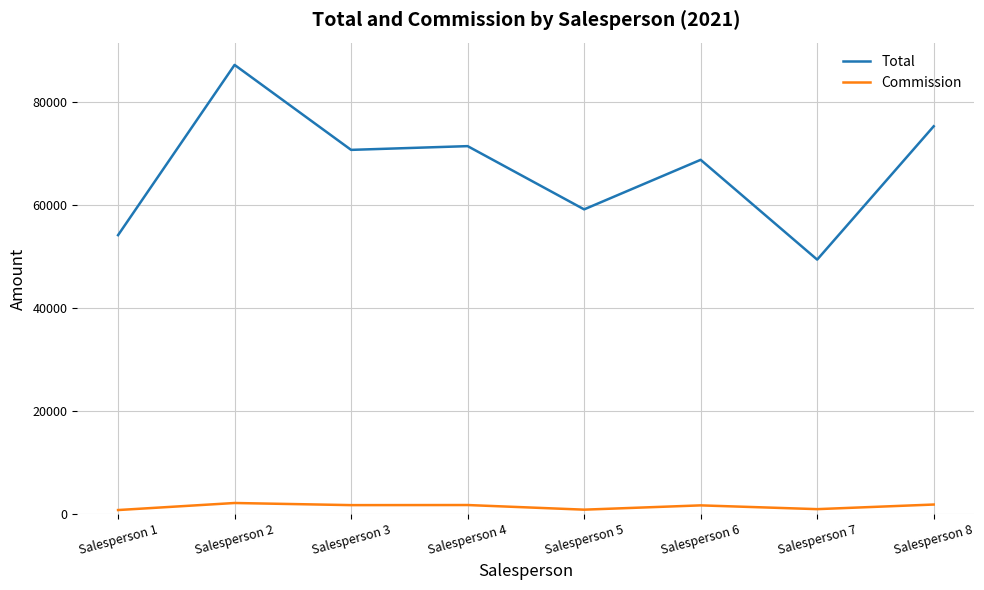

True or false: Total and Commission cross at least once.

False